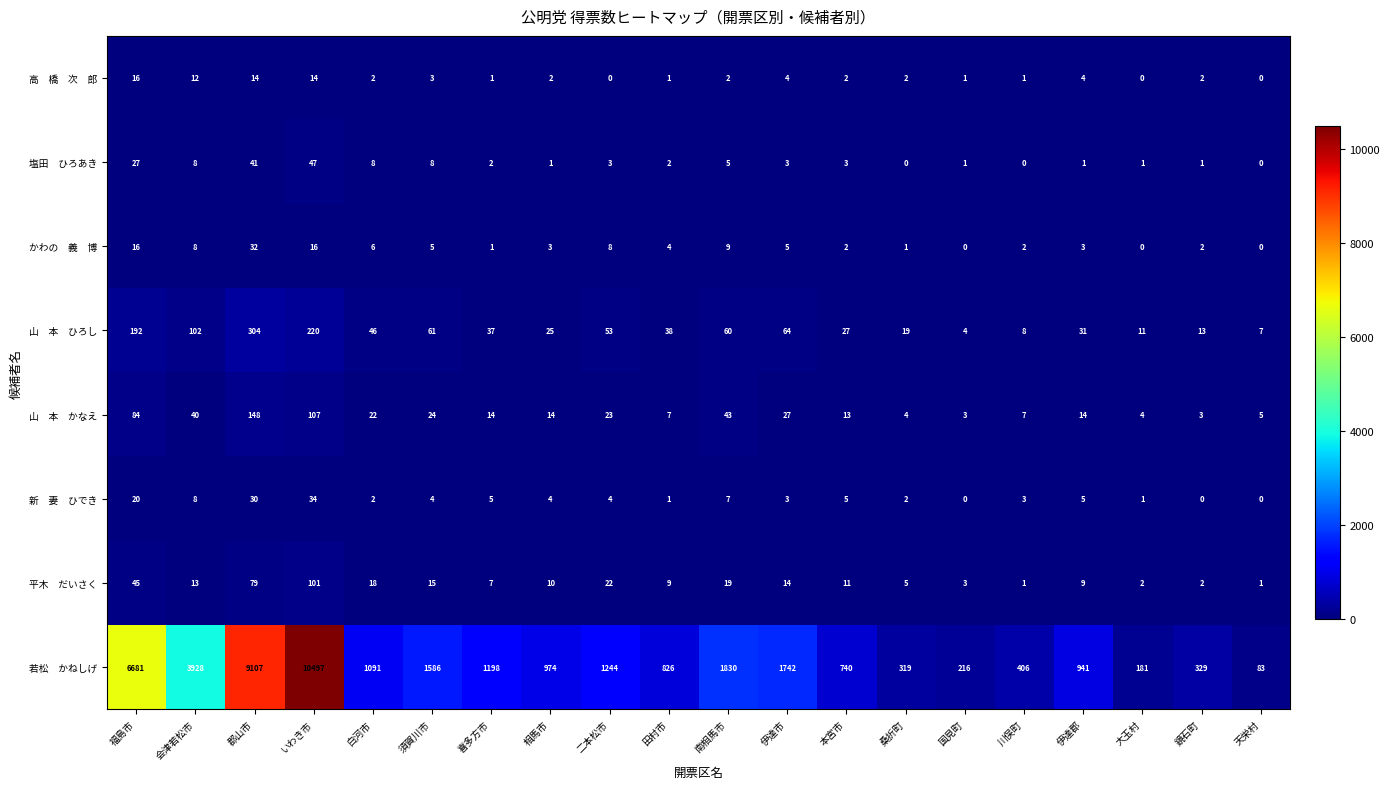

At which category is the sum across all series the highest?

いわき市